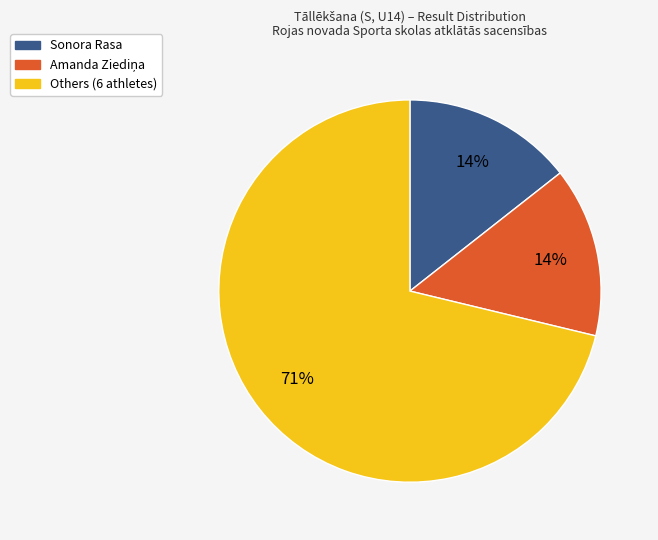

Does any single category account for the majority?

Yes